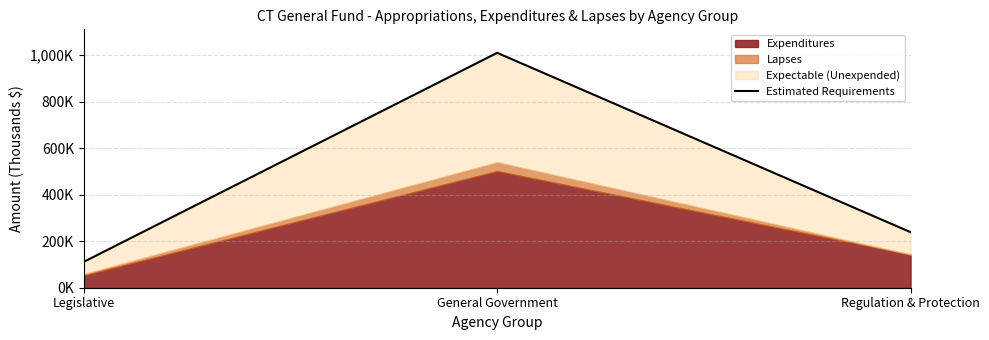

How many lines are shown in the chart?

1